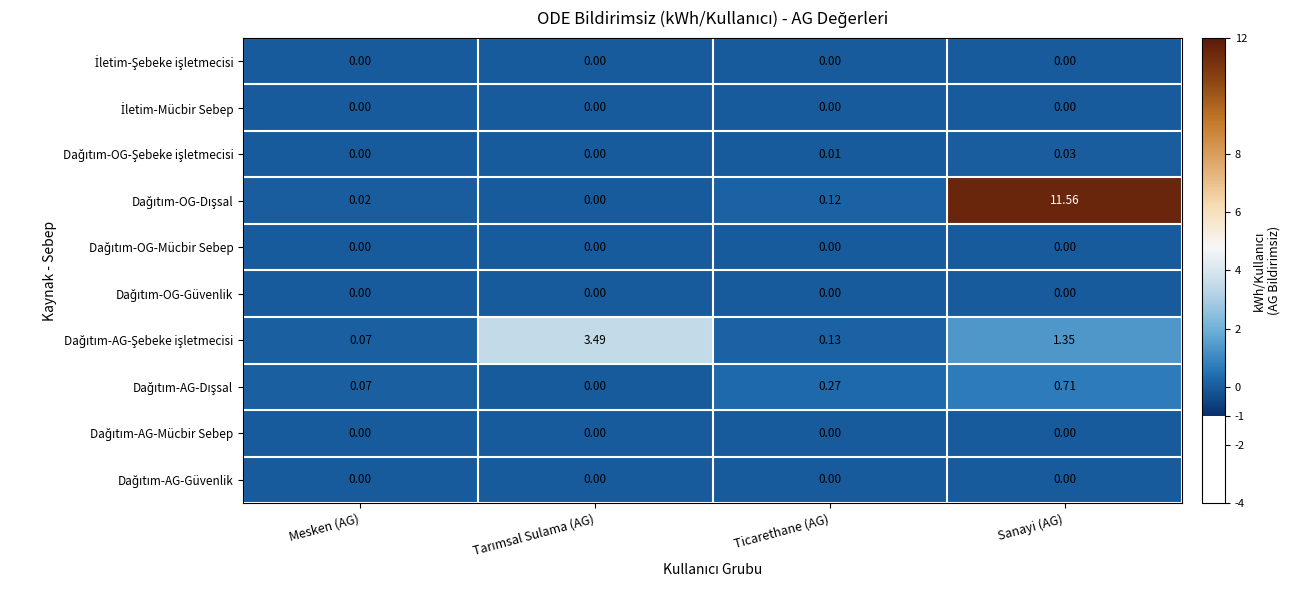

At which category is the sum across all series the highest?

Sanayi (AG)